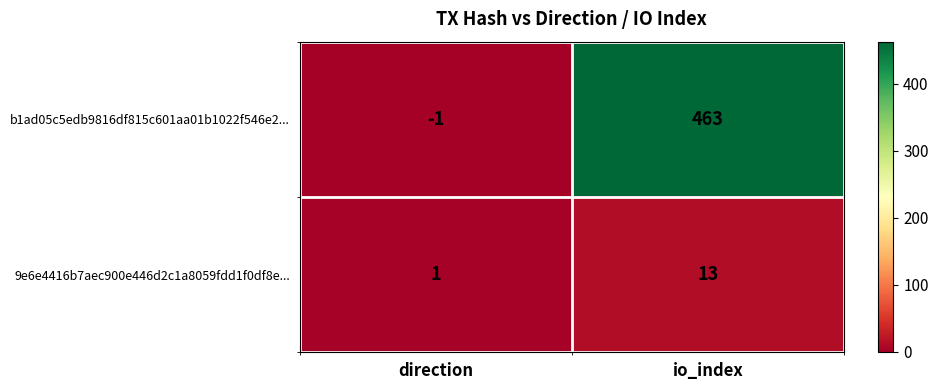

Is it true that b1ad05c5edb9816df815c601aa01b1022f546e2... equals -1 at direction?

True